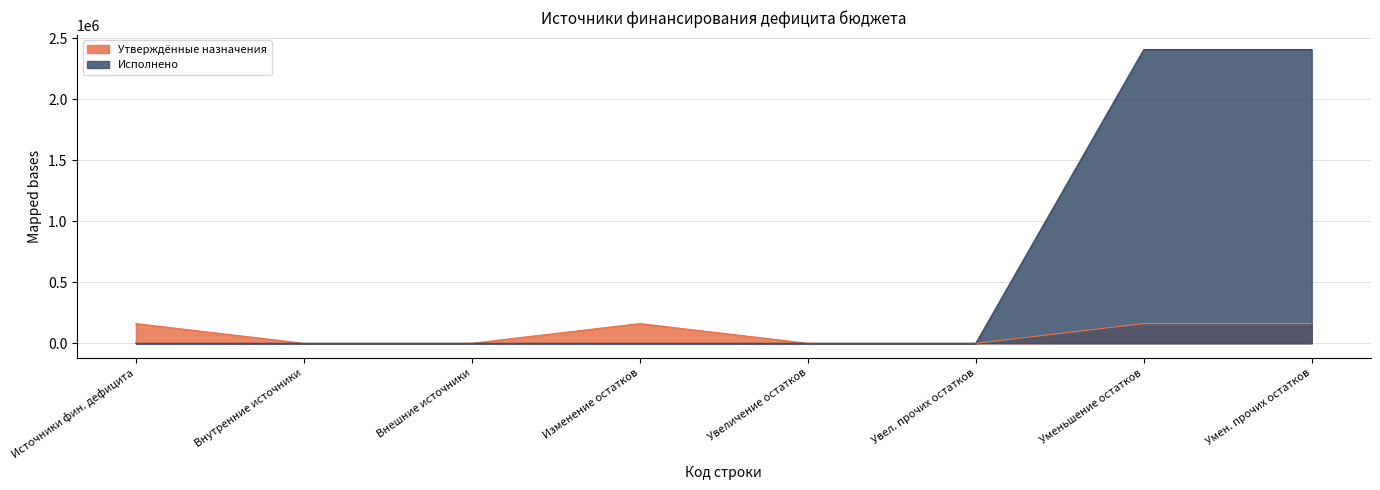

How many data points in Исполнено are above 0?

2